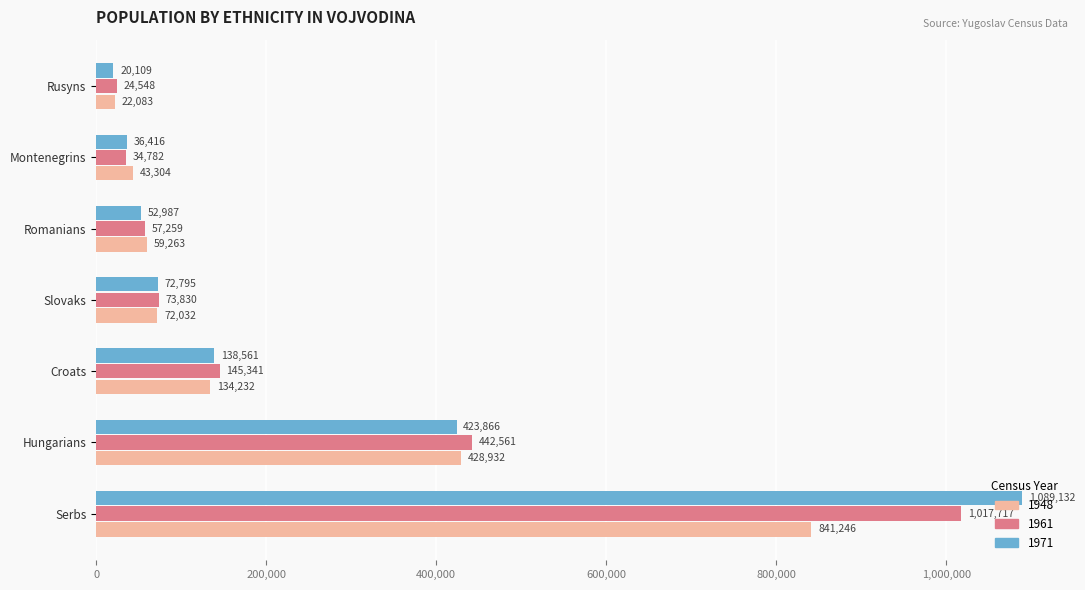

Read the 1971 value at Croats, to the nearest 100.

138600